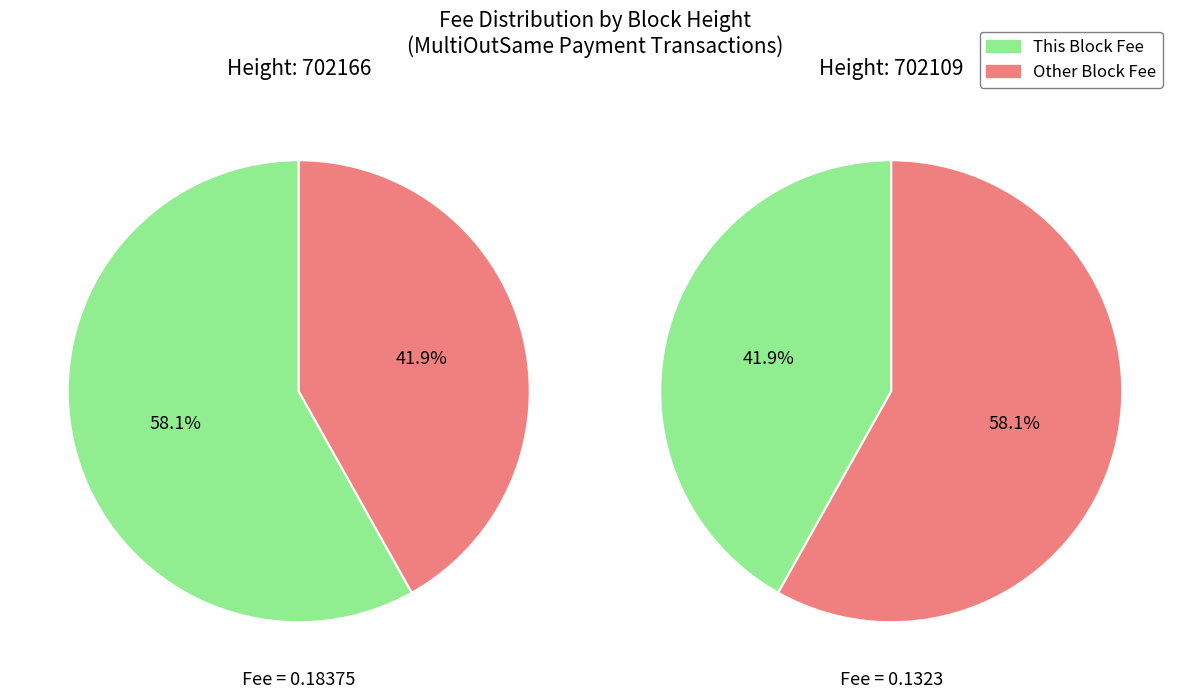

What is the largest slice in the pie chart?

702166